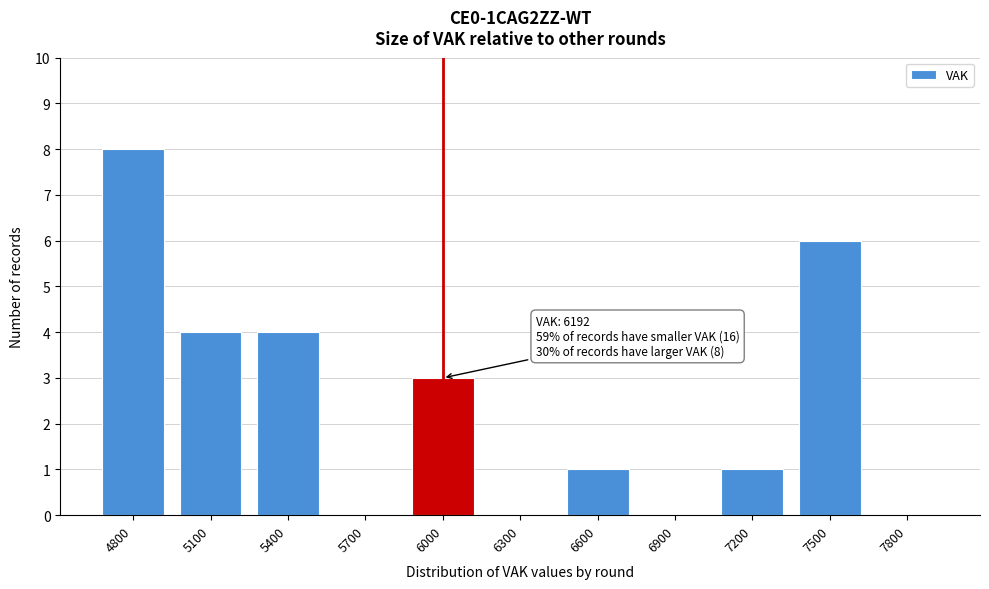

Reading right to left, list all the values displayed in this chart.

7800=0	7500=6	7200=1	6900=0	6600=1	6300=0	6000=3	5700=0	5400=4	5100=4	4800=8